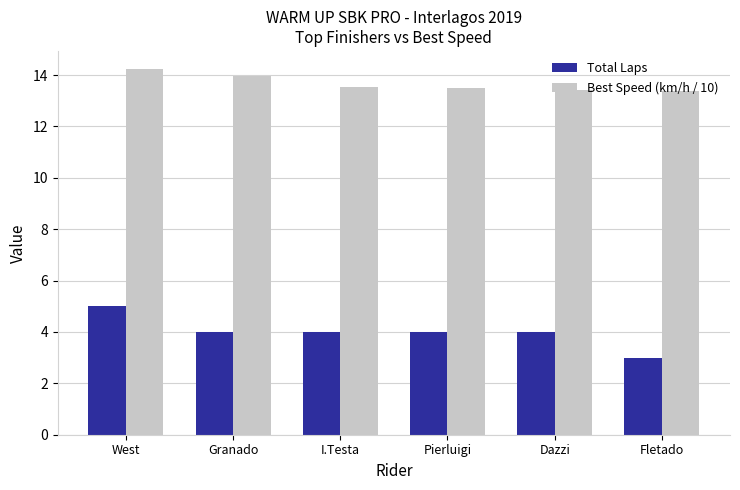

List the series in order of their overall mean, highest first.

Best Speed (km/h / 10), Total Laps